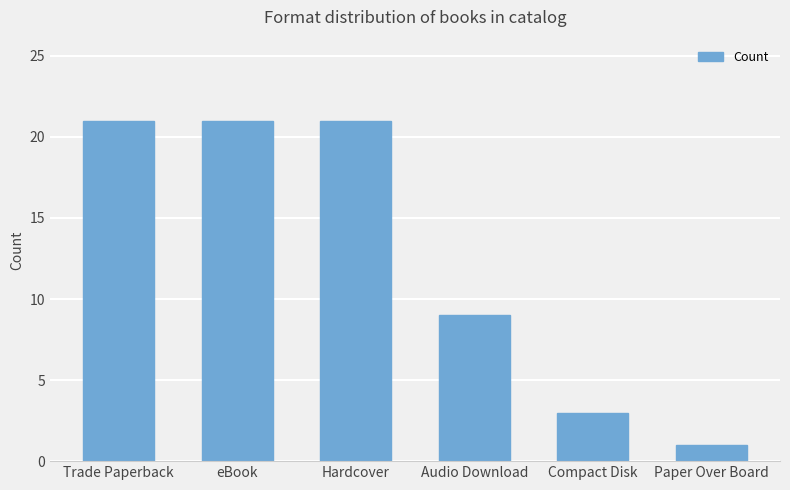

Reading right to left, transcribe all the data shown in this chart.

1	3	9	21	21	21